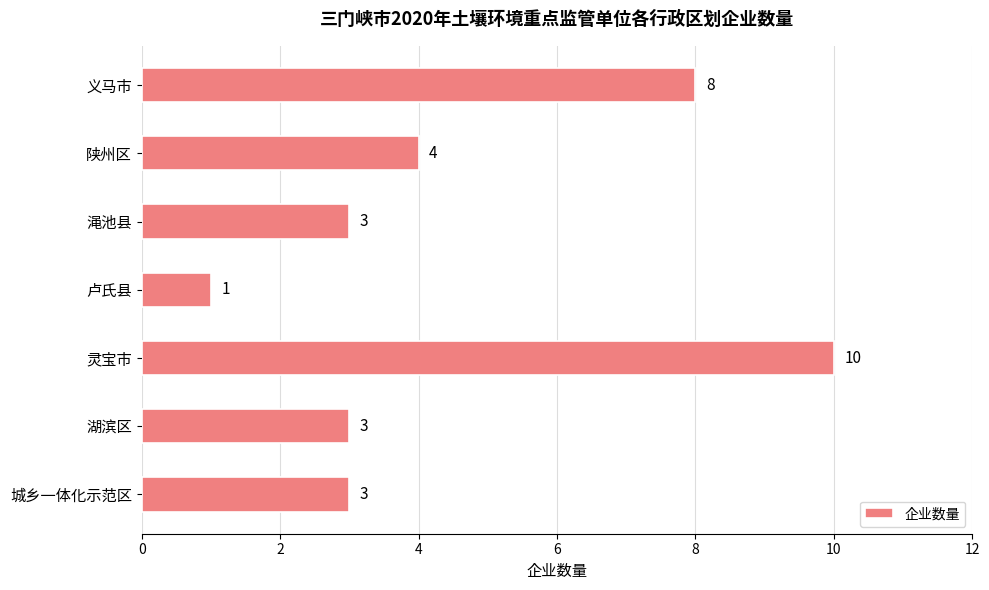

The chart shows a value of 3 at 湖滨区. True or false?

True